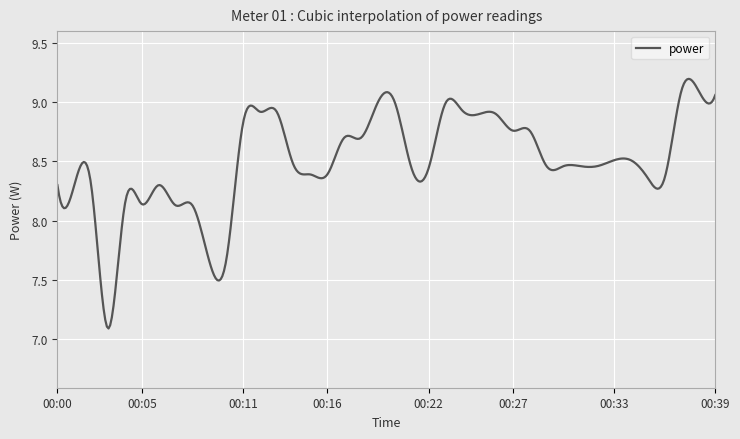

What is the minimum value shown in the chart?

7.1